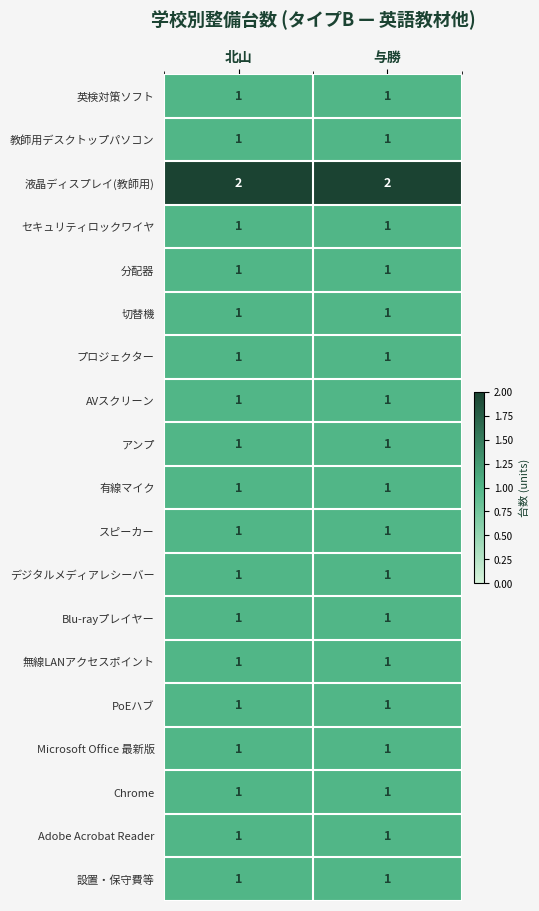

Is it true that 液晶ディスプレイ(教師用) equals 3 at 与勝?

False